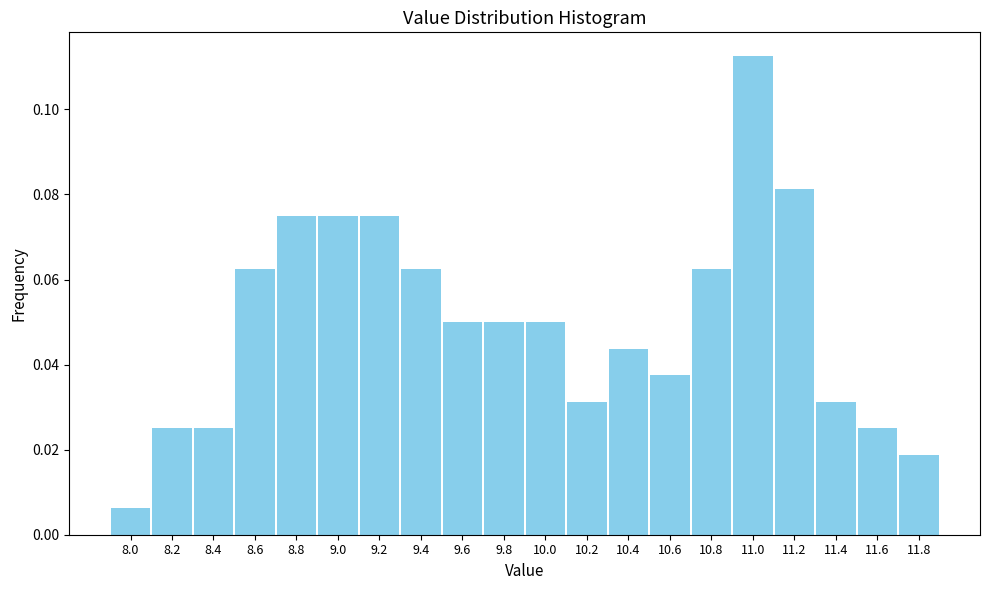

What is the height of the bar covering 10.7 to 10.9 on the x-axis? The values are not printed on the chart, so give them approximately, as read against the axis.

0.062